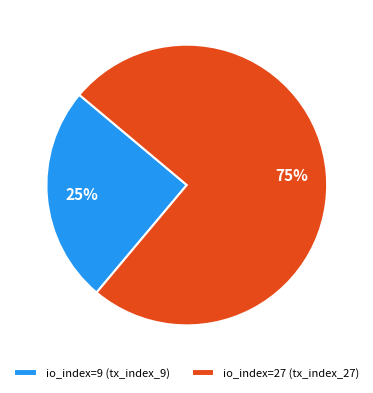

To the nearest percent, what portion does io_index=27 (tx_index_27) represent?

75%